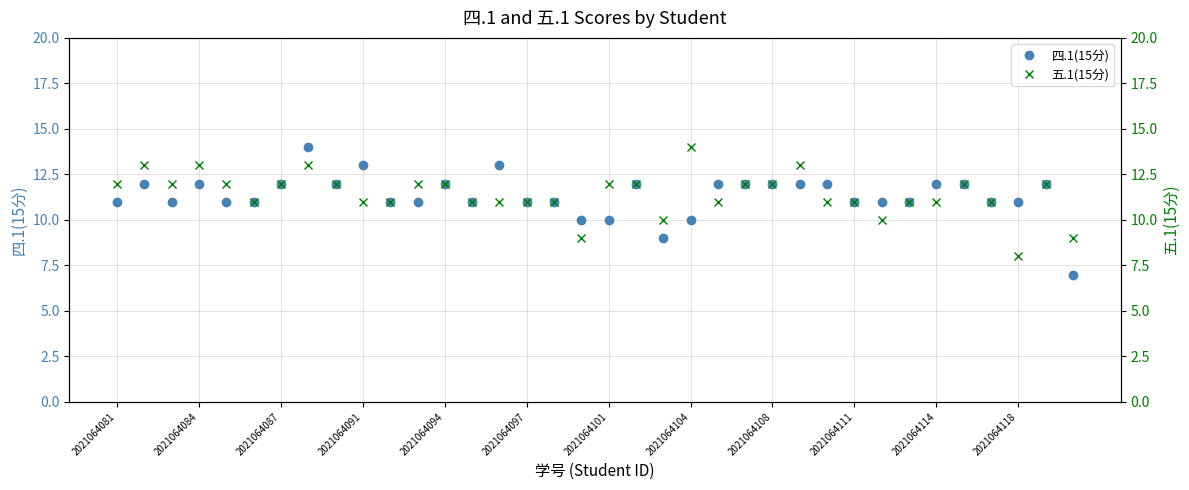

Is it true that 四.1(15分) equals 3 at 2021064097?

False